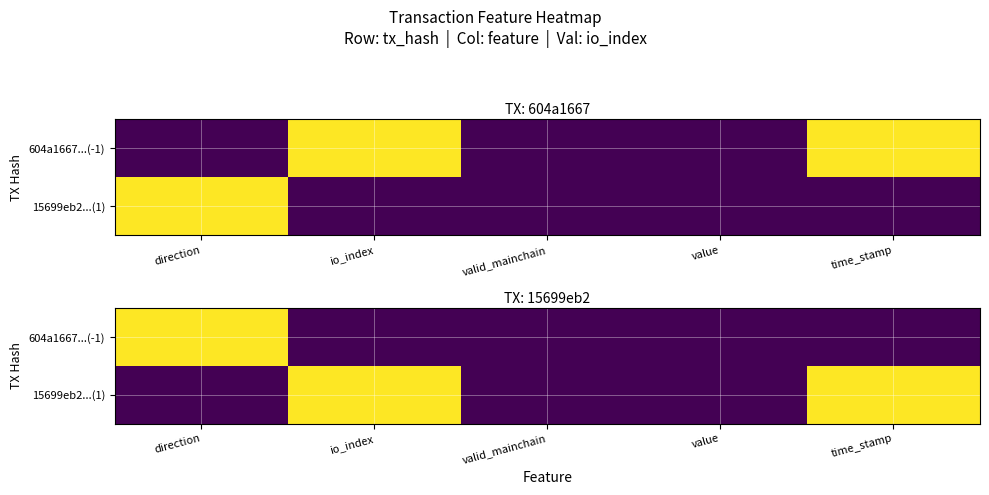

Which label corresponds to the largest value in the chart?

direction